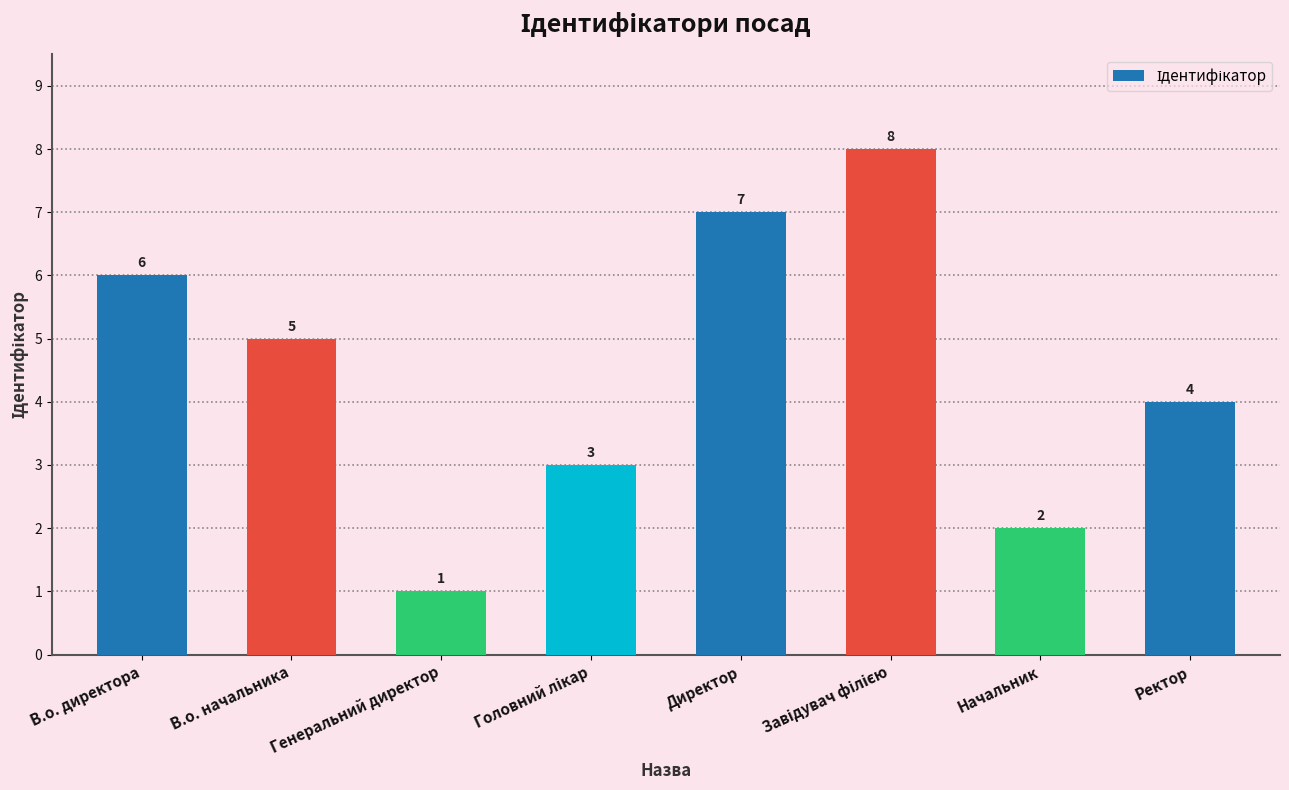

What is the sum of all values?

36